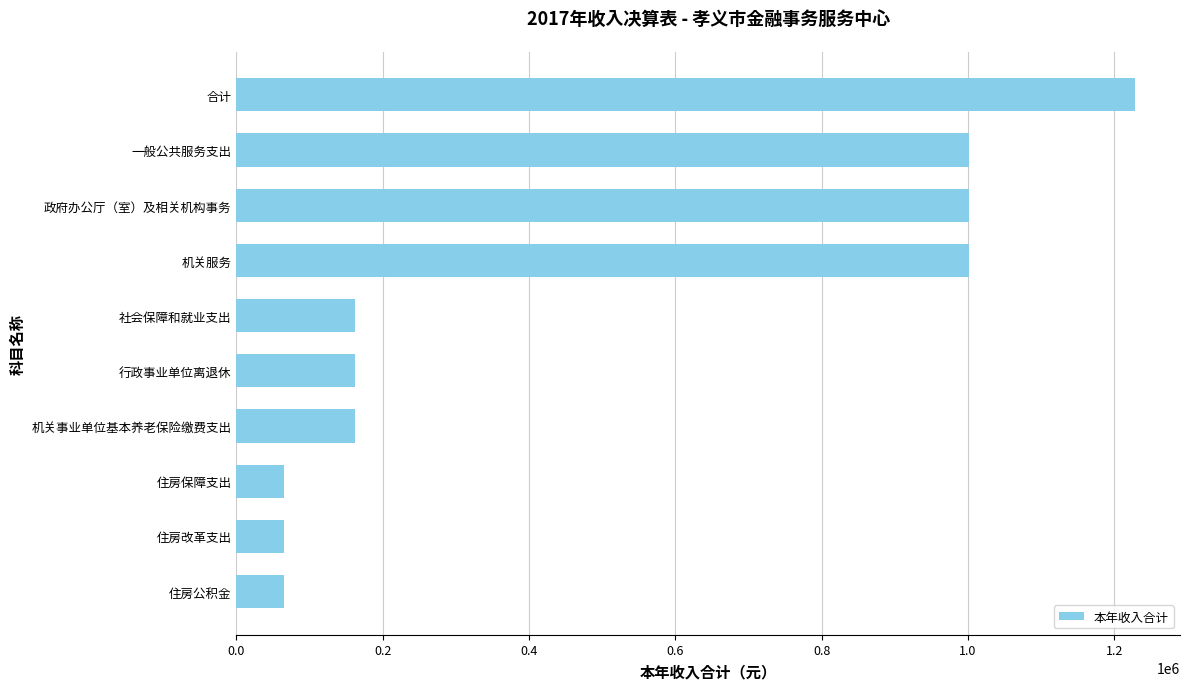

Reading top to bottom, extract all data points from this chart.

合计=1228344.2	一般公共服务支出=1001039.0	政府办公厅（室）及相关机构事务=1001039.0	机关服务=1001039.0	社会保障和就业支出=162397.2	行政事业单位离退休=162397.2	机关事业单位基本养老保险缴费支出=162397.2	住房保障支出=64908.0	住房改革支出=64908.0	住房公积金=64908.0